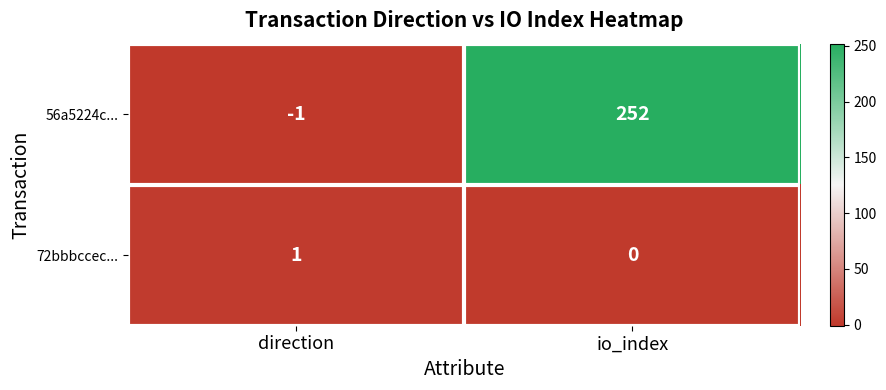

What is the average value of the 56a5224c... series?

126